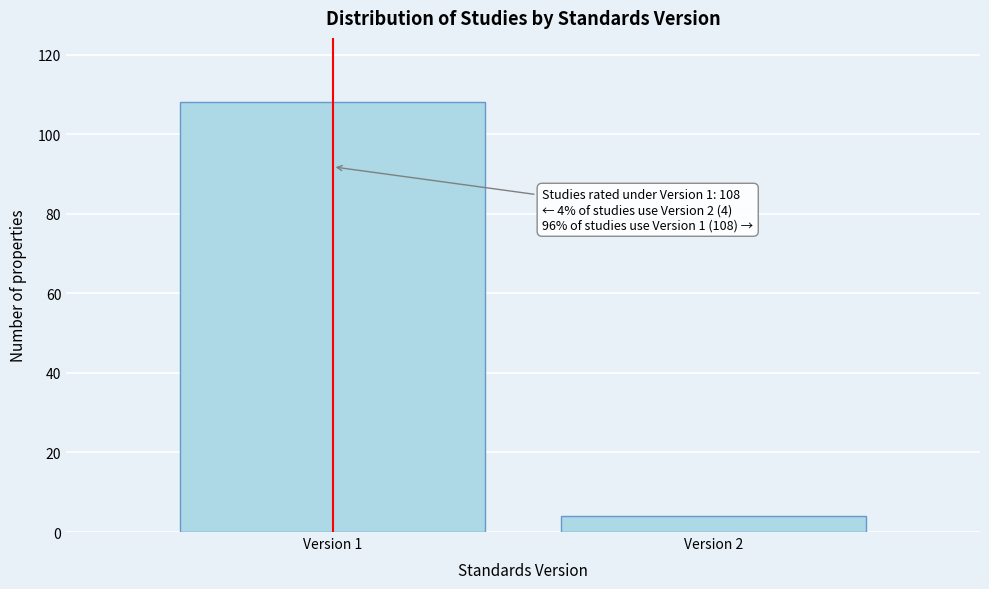

Reading right to left, what are all the values shown in this chart?

4	108